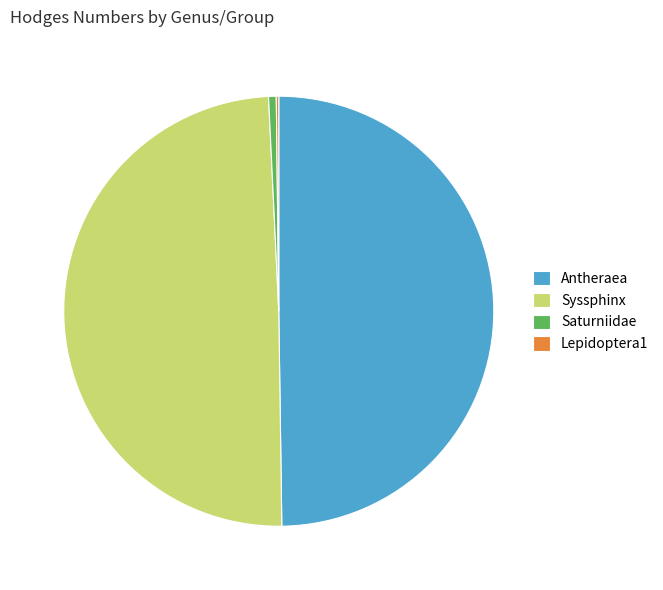

The Syssphinx slice represents 40% of the pie. True or false?

False